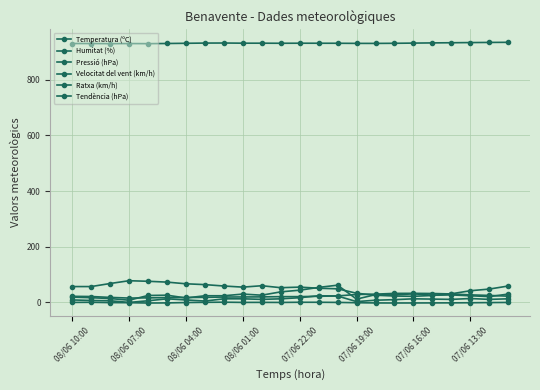

How many series are shown in this chart?

6